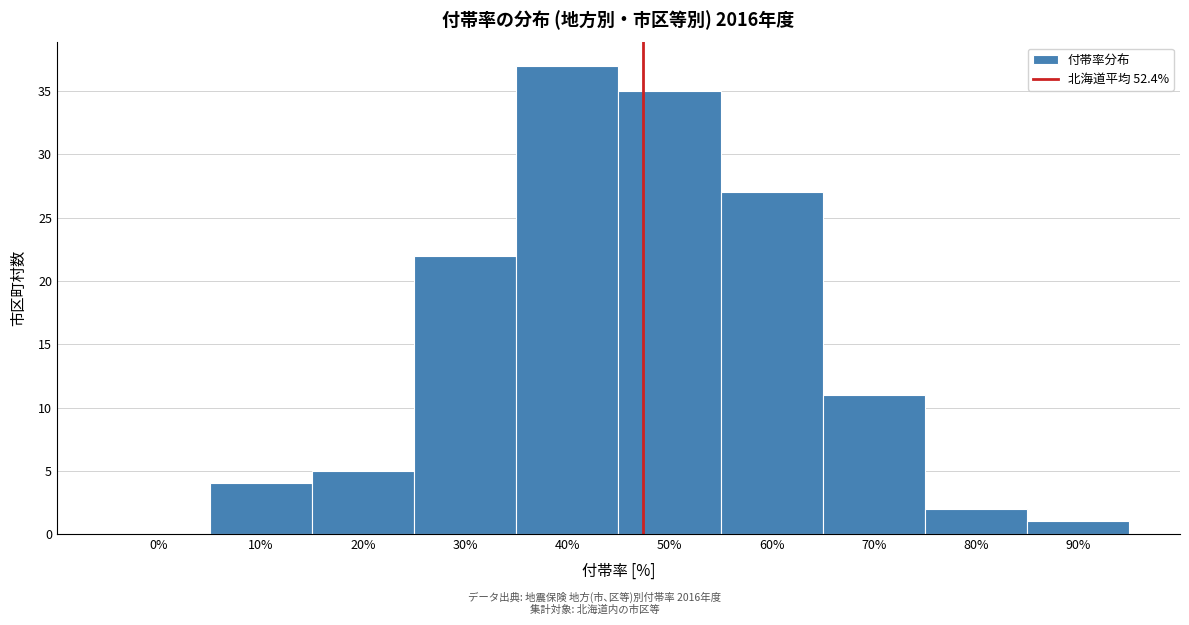

Reading left to right, extract all data points from this chart.

0%=0	10%=4	20%=5	30%=22	40%=37	50%=35	60%=27	70%=11	80%=2	90%=1